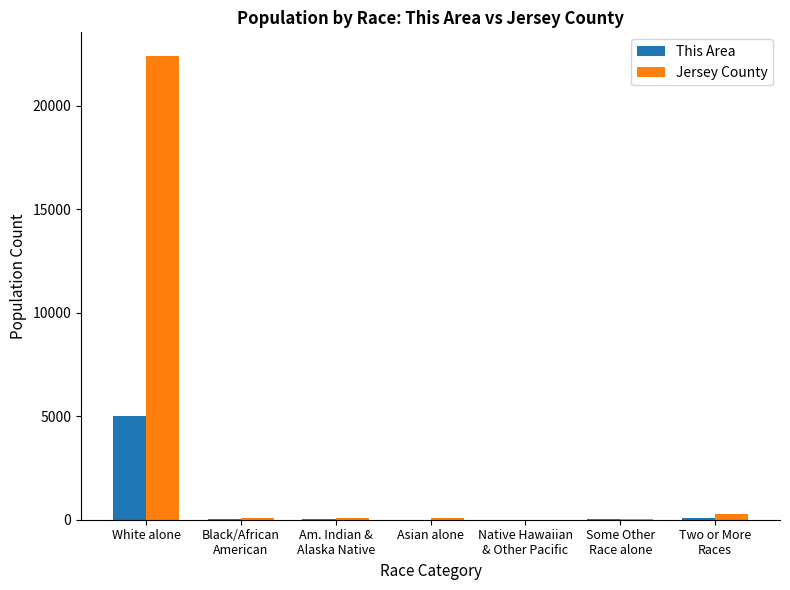

What is the difference between the Jersey County values at Am. Indian &
Alaska Native and Native Hawaiian
& Other Pacific?

54